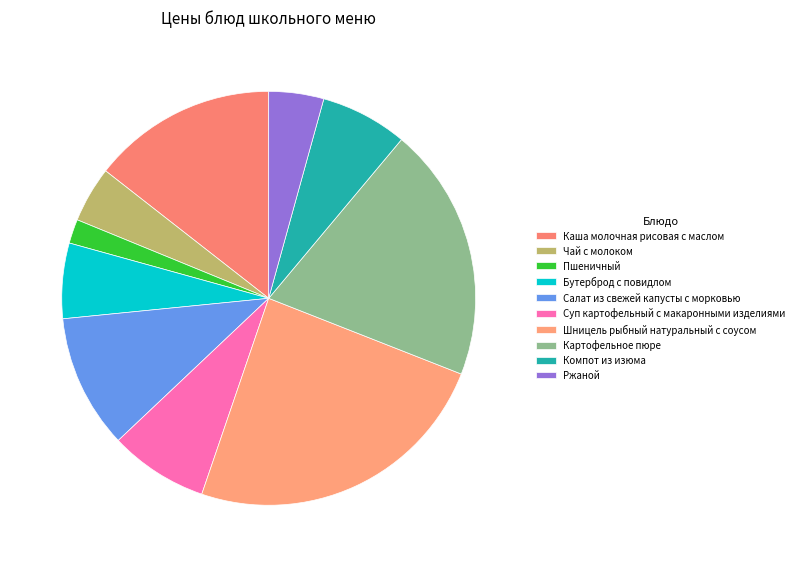

How many segments does this pie chart have?

10